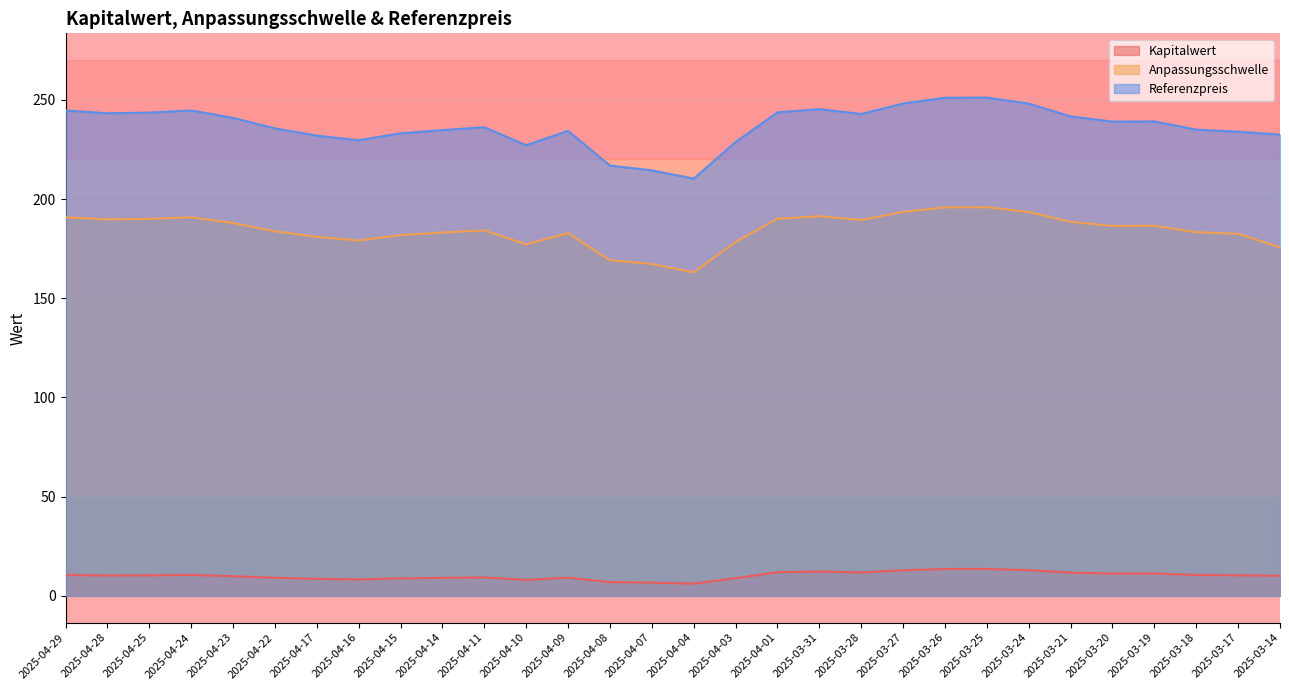

What value does the Anpassungsschwelle series have at 2025-03-31?

191.3